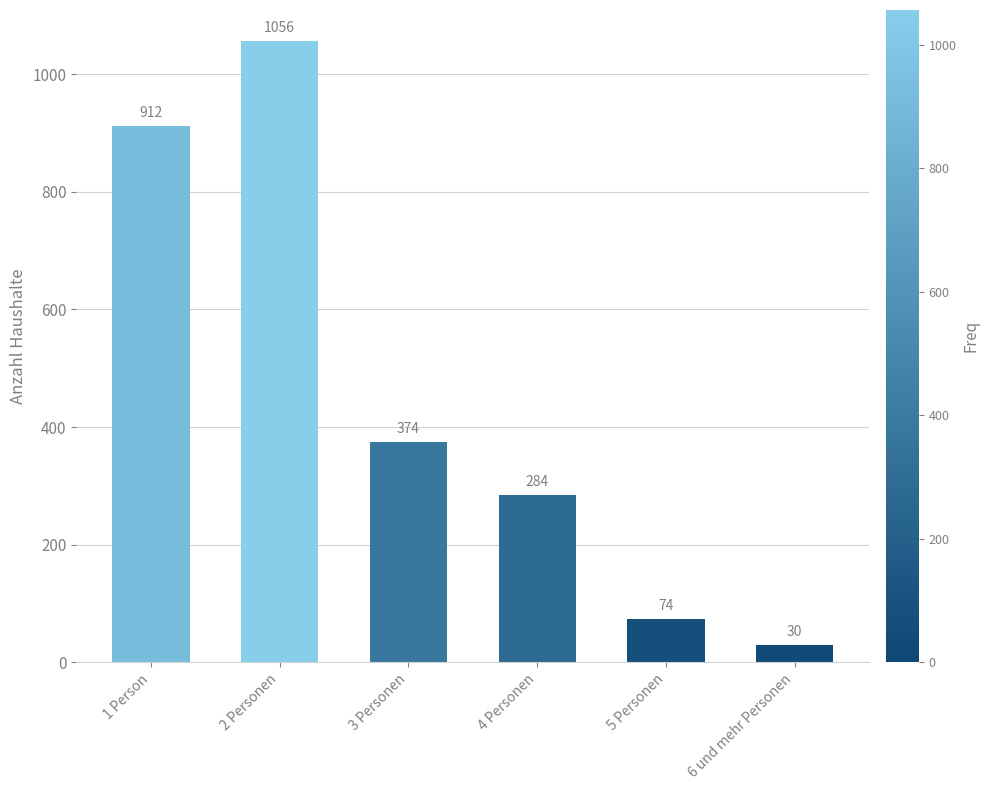

List the labels in order of value, smallest first.

6 und mehr Personen, 5 Personen, 4 Personen, 3 Personen, 1 Person, 2 Personen